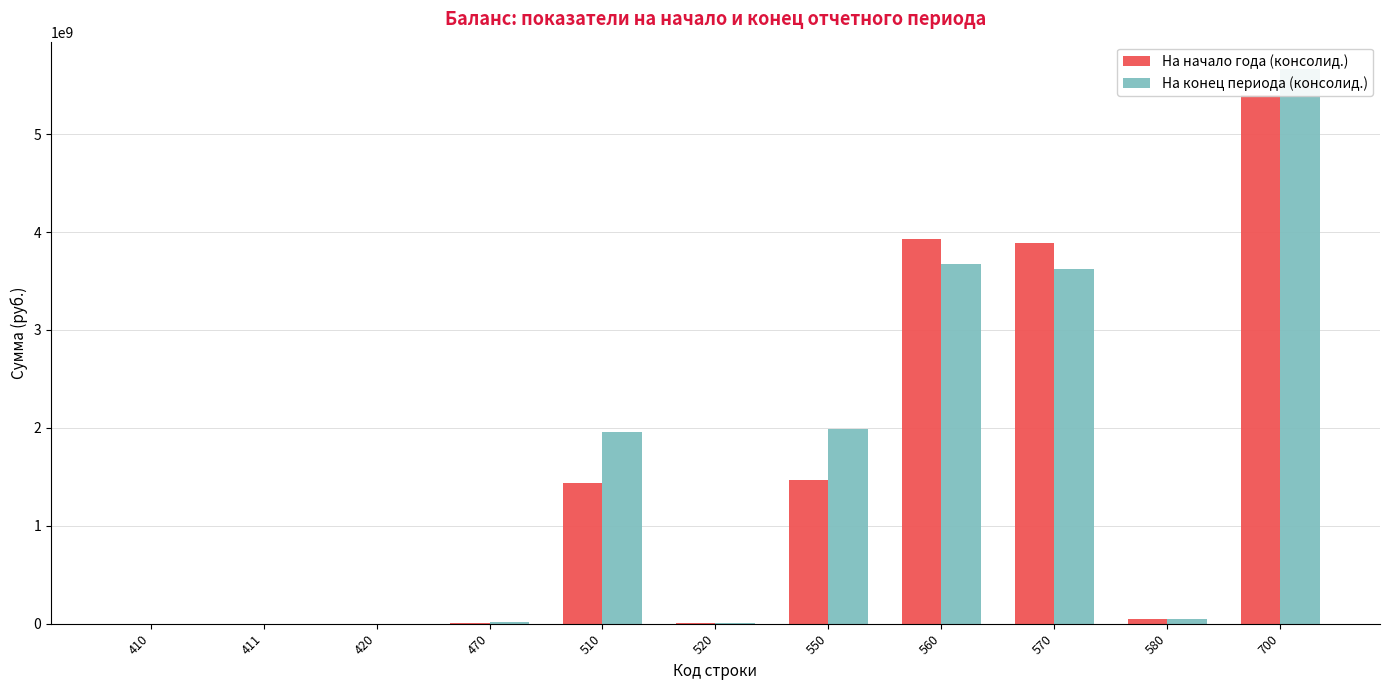

Where does the На конец периода (консолид.) series first go above 52261103?

510